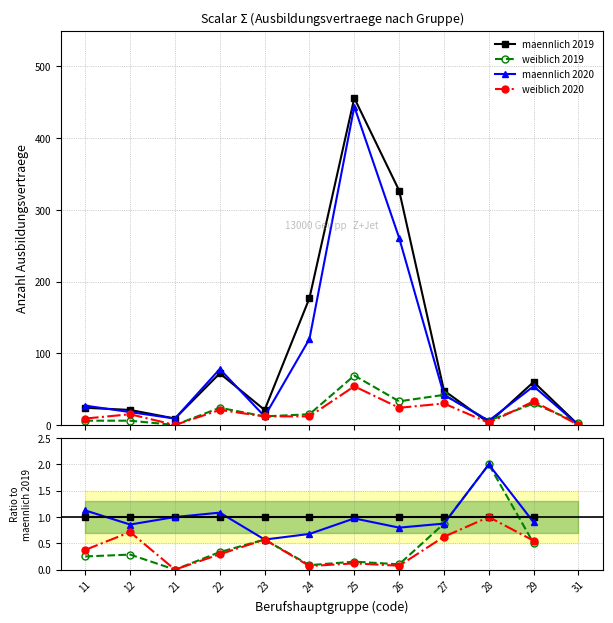

Where do maennlich 2020 and maennlich 2019 first cross each other?

11 and 12